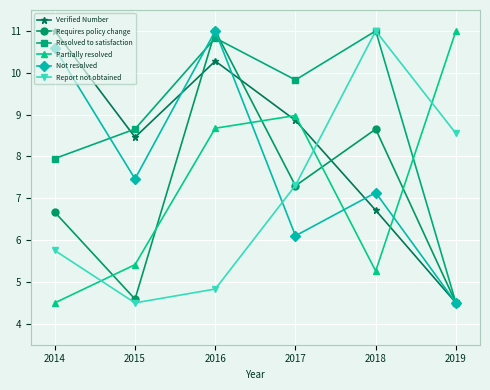

What is the total value across all series at 2018?

49.8